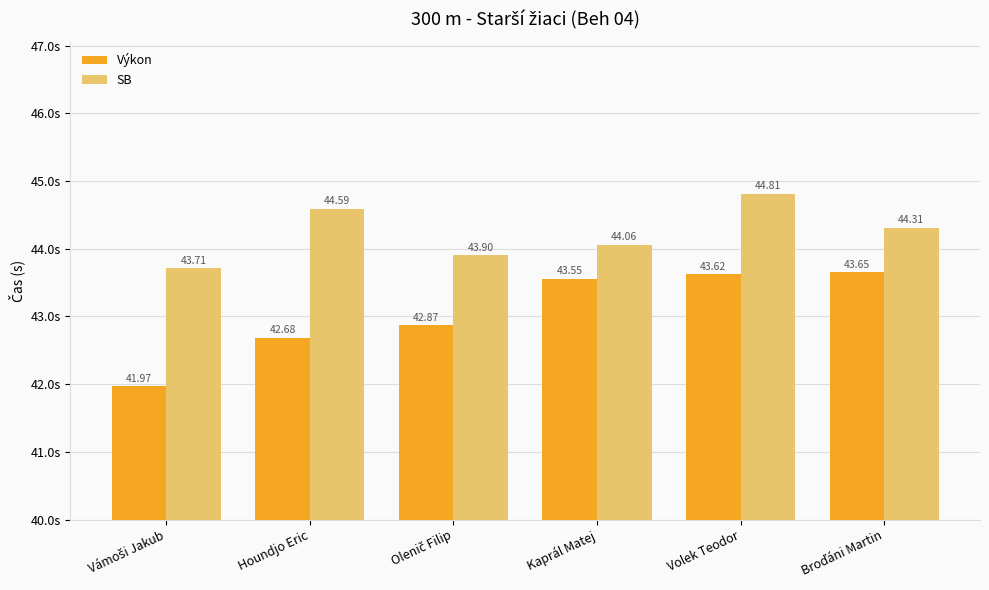

Are the bars horizontal?

No